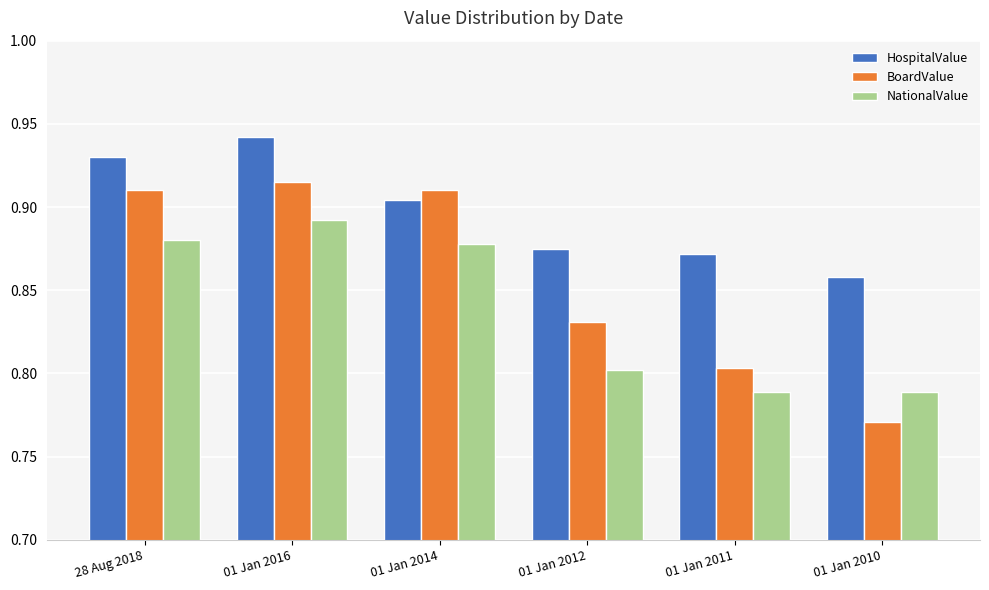

Which series changed the most between 01 Jan 2012 and 01 Jan 2011?

BoardValue